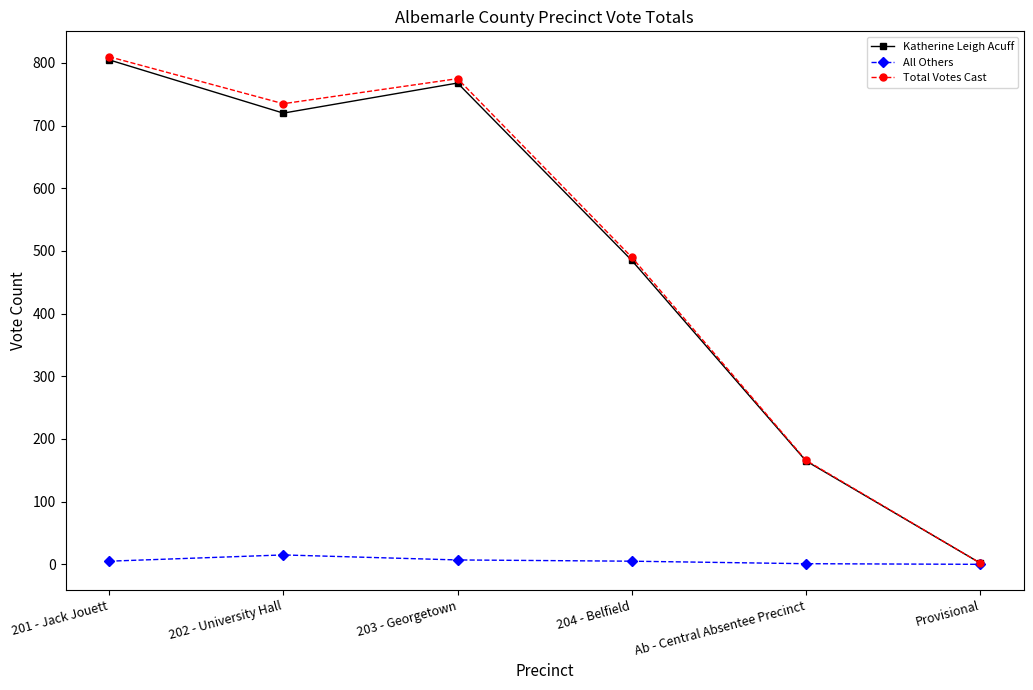

How many values in the Total Votes Cast series are below 735?

3